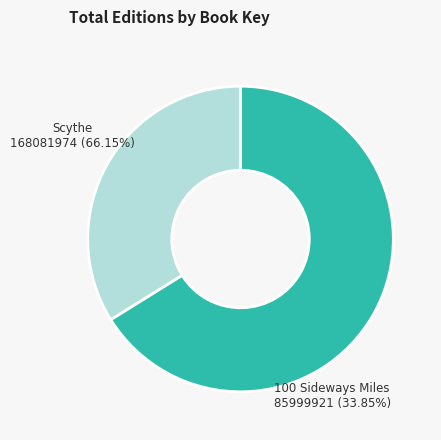

True or false: 100 Sideways Miles (85999921) accounts for 34% of the total.

True